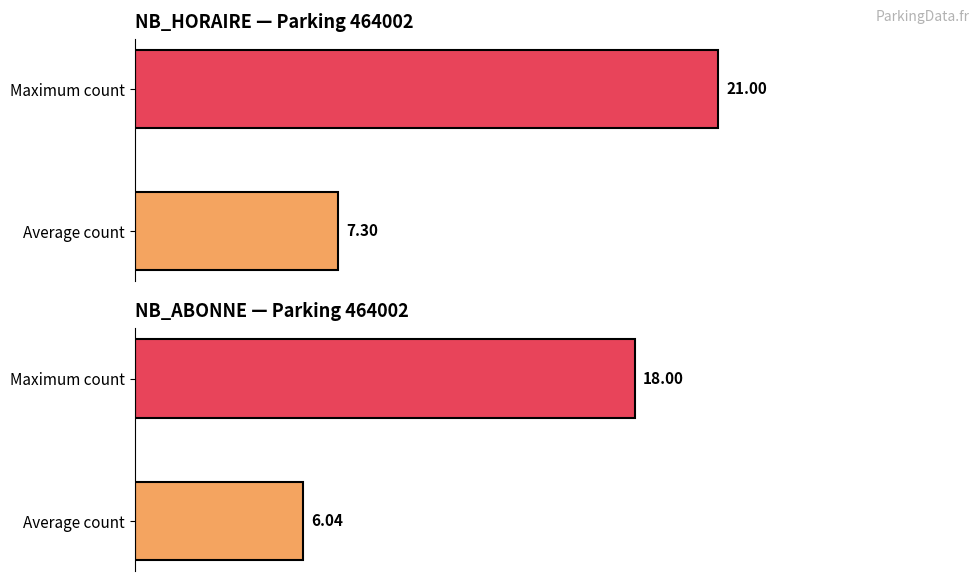

True or false: NB_ABONNE has a value of 31.8 at Maximum count.

False